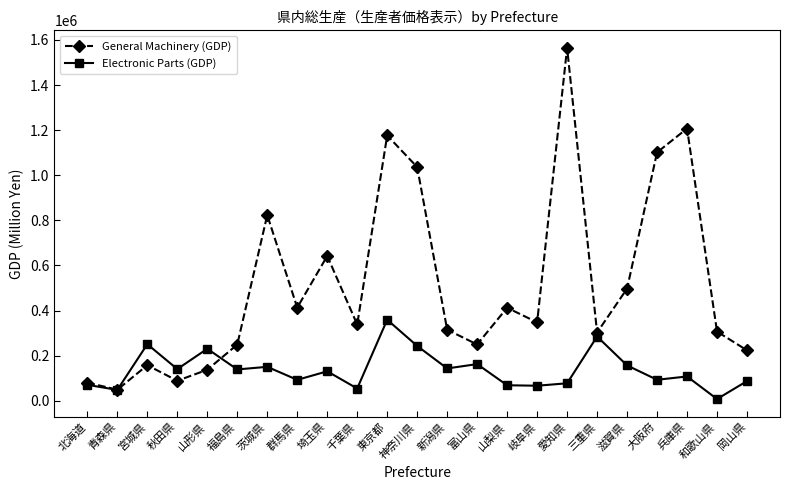

At which category does Electronic Parts (GDP) reach its first local peak?

宮城県